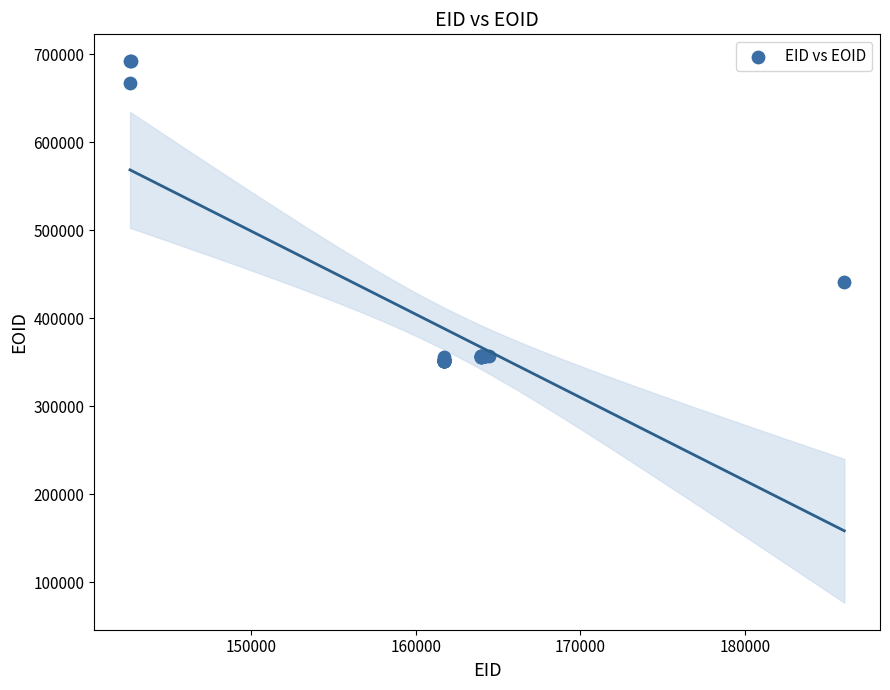

What Y value in the scatter plot is closest to 522102?

441651